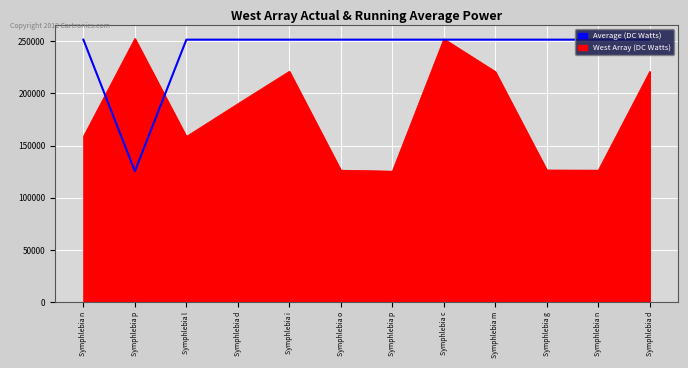

Is this an area chart (filled region under the line)?

Yes